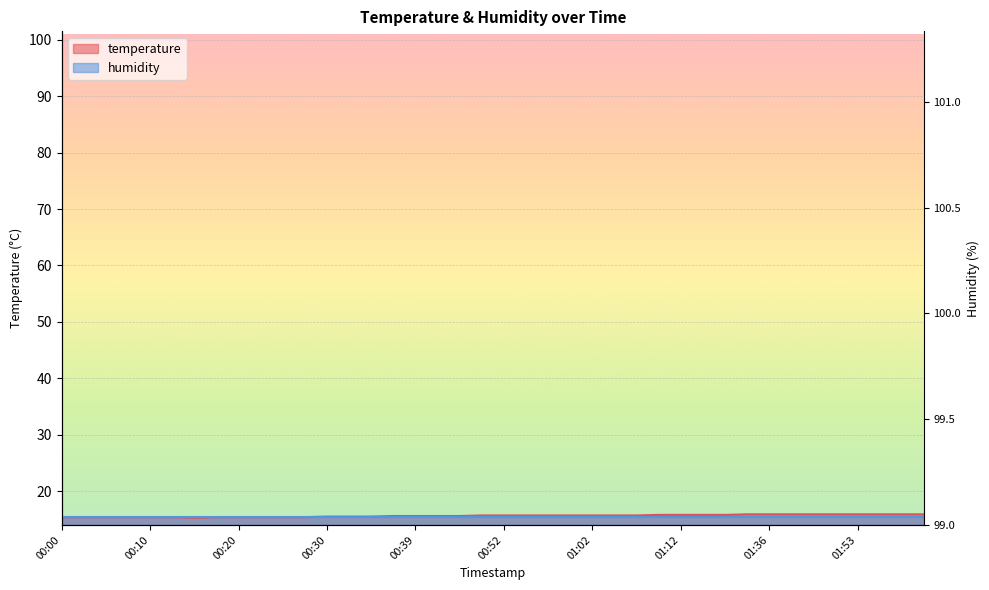

Rank the categories by value from highest to lowest.

01:33, 01:36, 01:38, 01:48, 01:51, 01:53, 01:56, 01:58, 02:01, 01:09, 01:12, 01:22, 01:25, 00:49, 00:52, 00:54, 00:56, 00:59, 01:02, 01:04, 01:06, 00:37, 00:39, 00:42, 00:47, 00:30, 00:32, 00:34, 00:00, 00:03, 00:05, 00:08, 00:10, 00:13, 00:17, 00:20, 00:22, 00:25, 00:27, 00:15